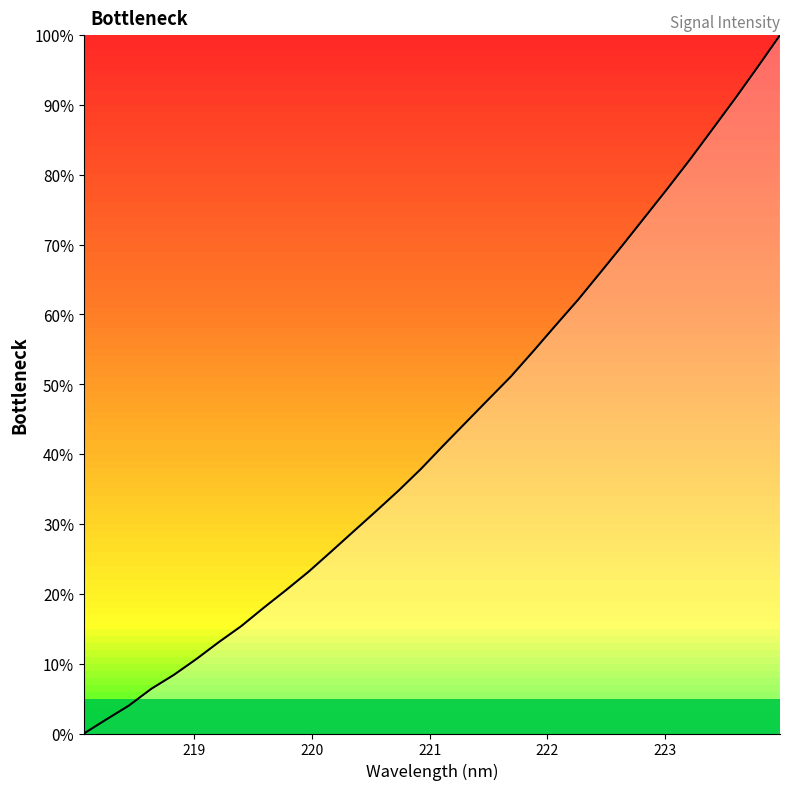

What is the difference between the maximum and minimum values?

100.0